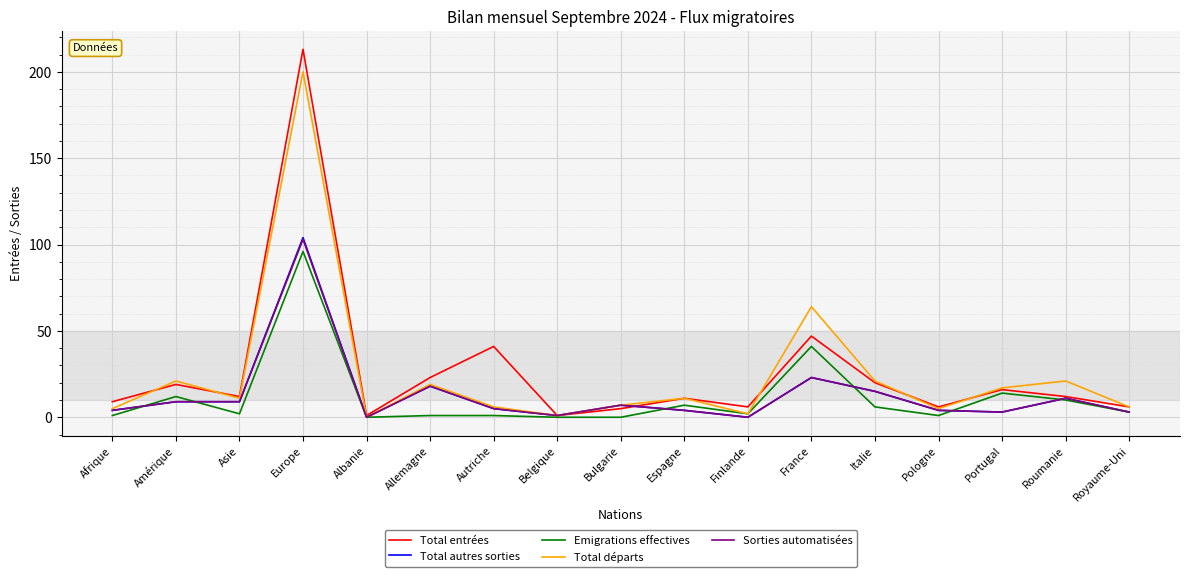

True or false: Total entrées and Total autres sorties cross at least once.

True